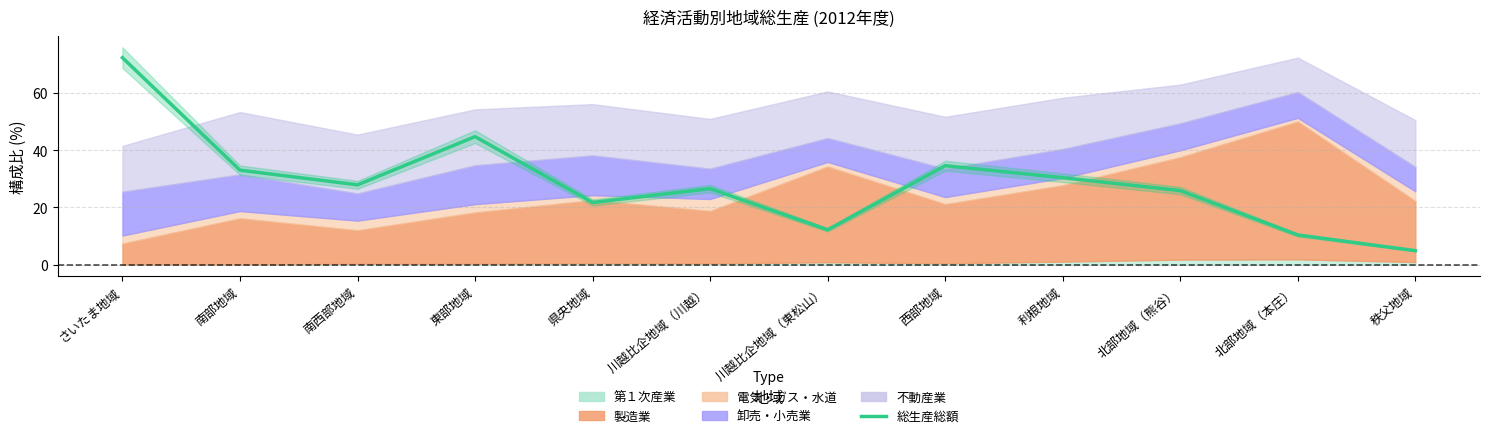

List the labels in order of value, largest first.

さいたま地域, 東部地域, 西部地域, 南部地域, 利根地域, 南西部地域, 川越比企地域（川越）, 北部地域（熊谷）, 県央地域, 川越比企地域（東松山）, 北部地域（本庄）, 秩父地域